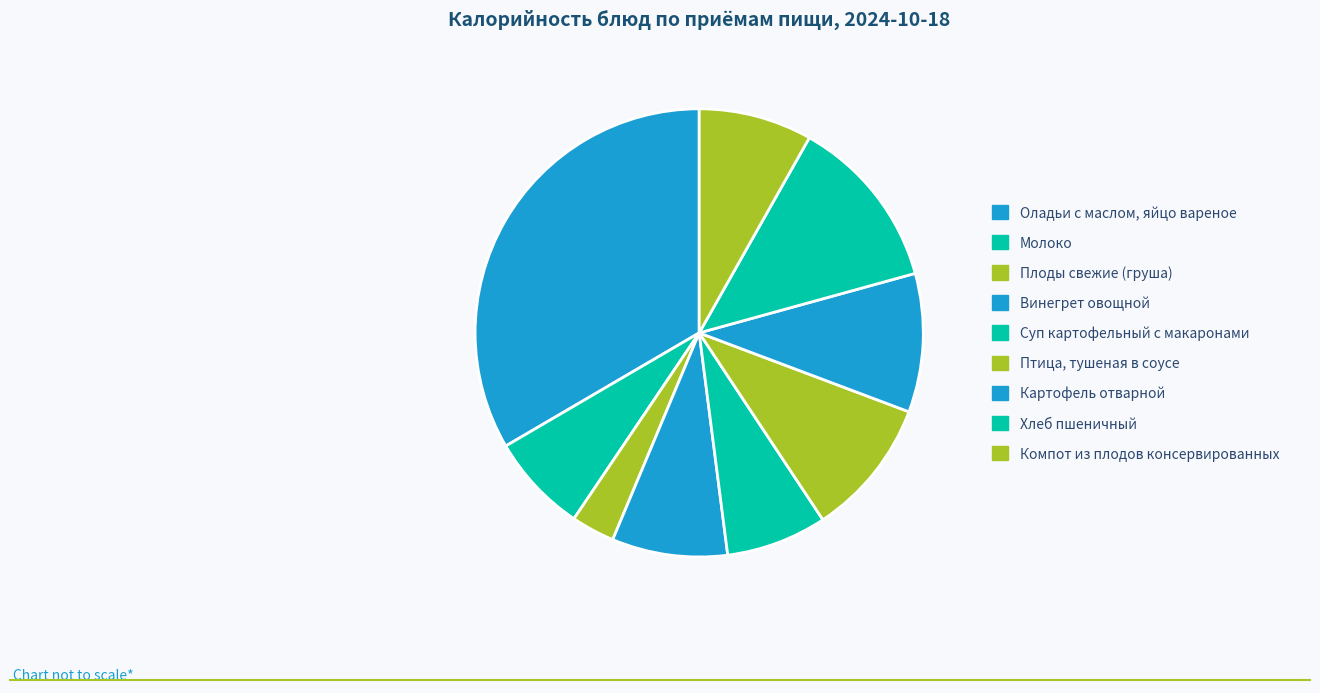

True or false: Винегрет овощной accounts for 1% of the total.

False